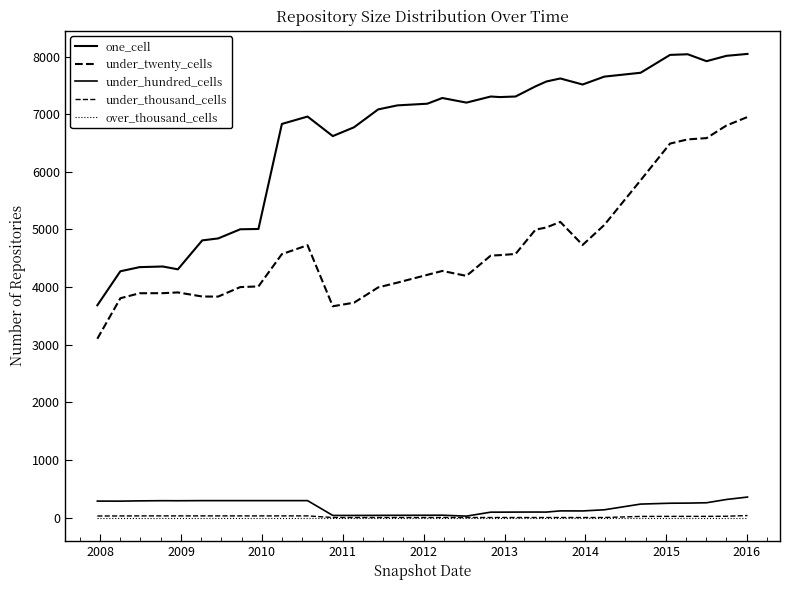

Is this an area chart (filled region under the line)?

No